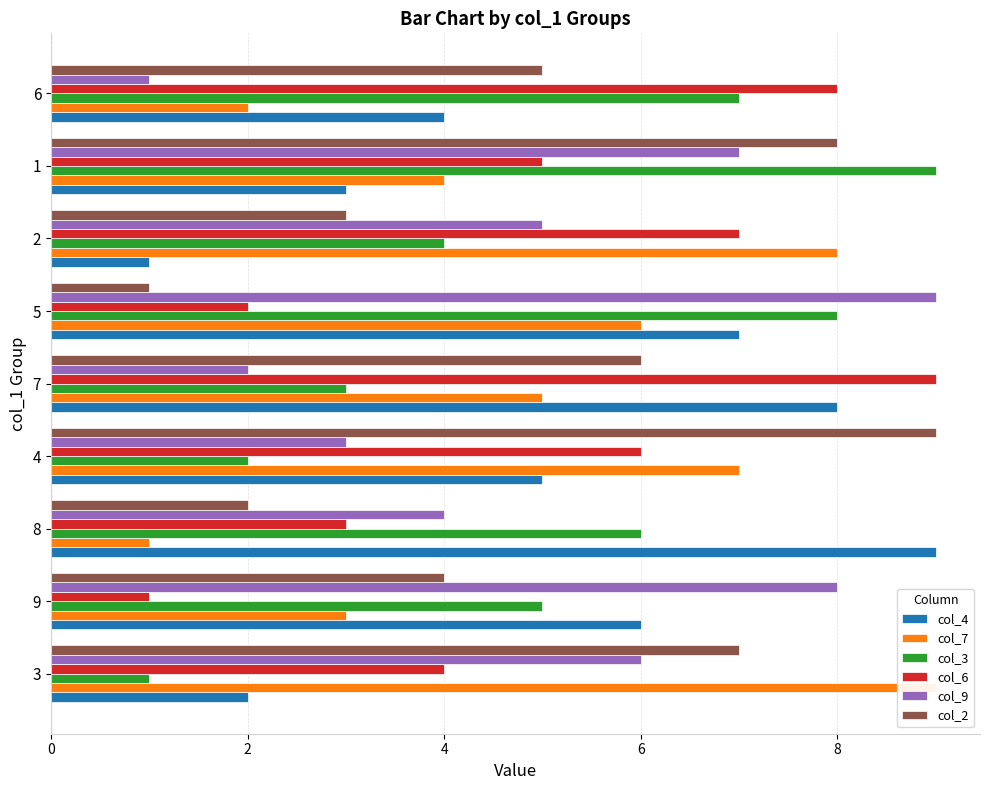

The value of col_2 at 6 is 3. True or false?

False